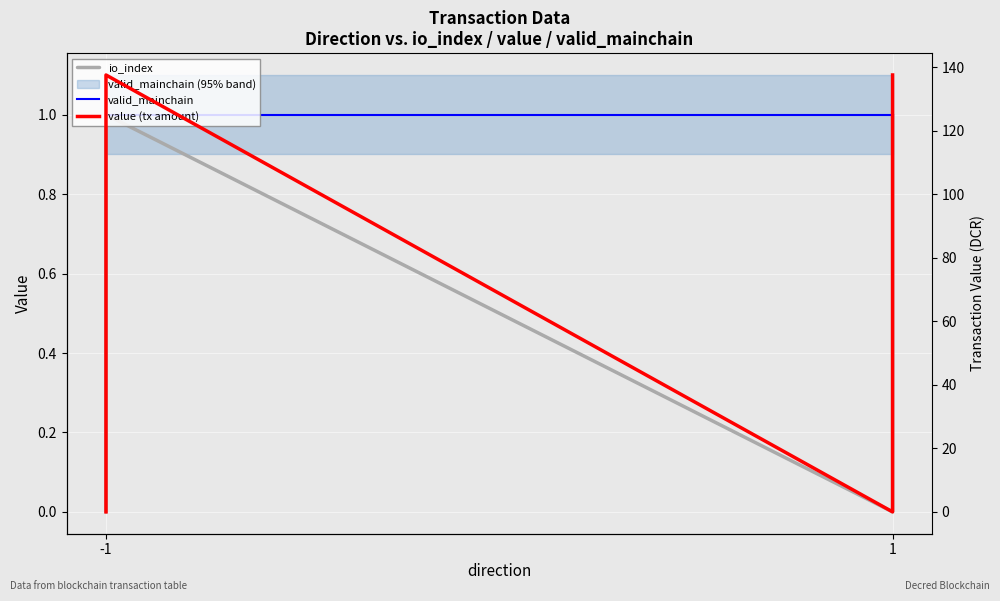

What are all the series names shown in the legend?

io_index, valid_mainchain, value (tx amount)